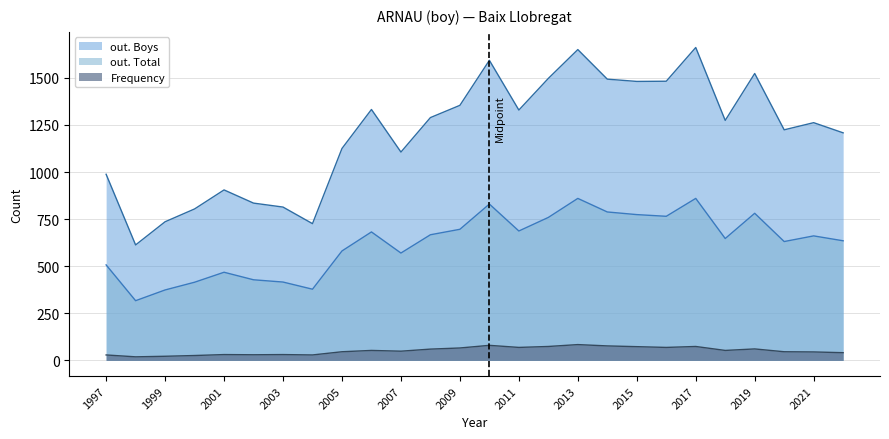

Rank the series at 2019 from lowest to highest value.

Frequency, out. Total, out. Boys